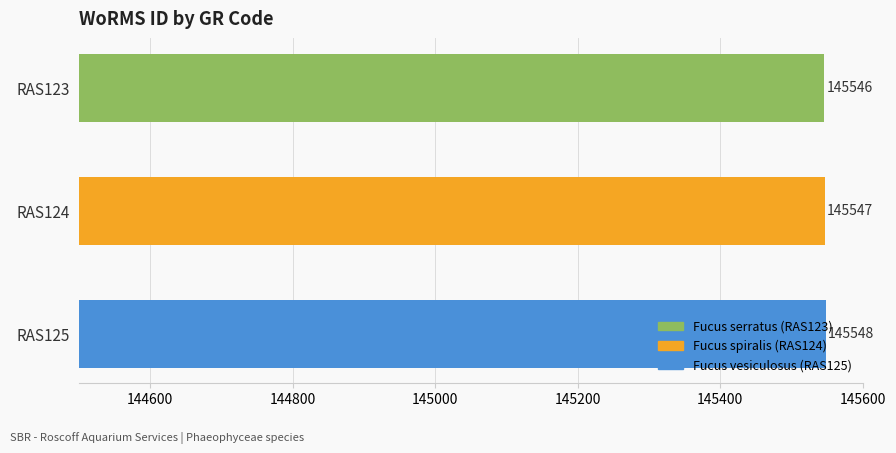

How many categories are shown in the chart?

3